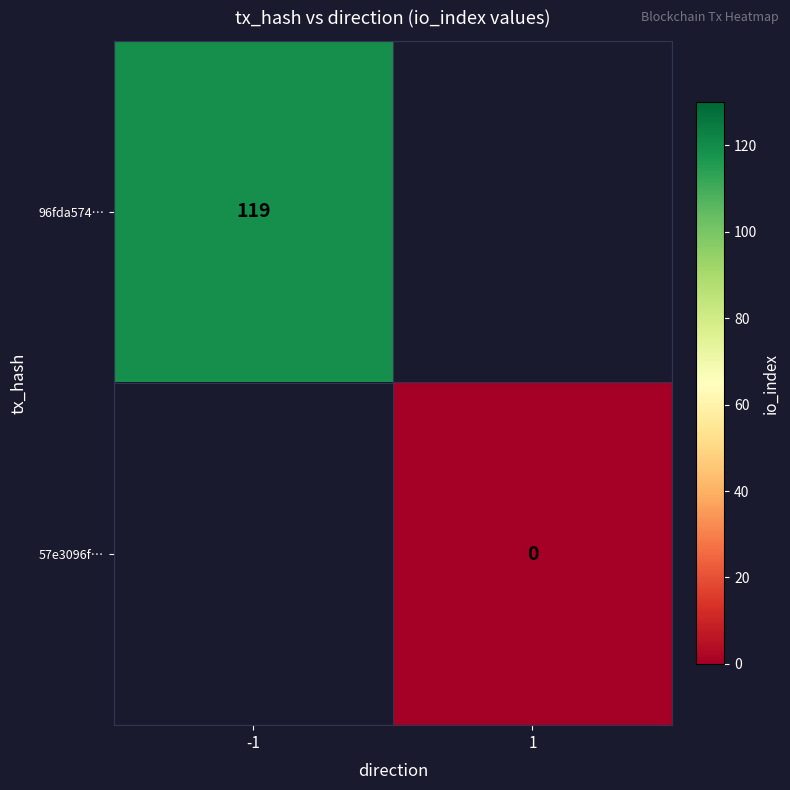

Is the value of 96fda574… at -1 greater than the value of 57e3096f… at 1?

Yes